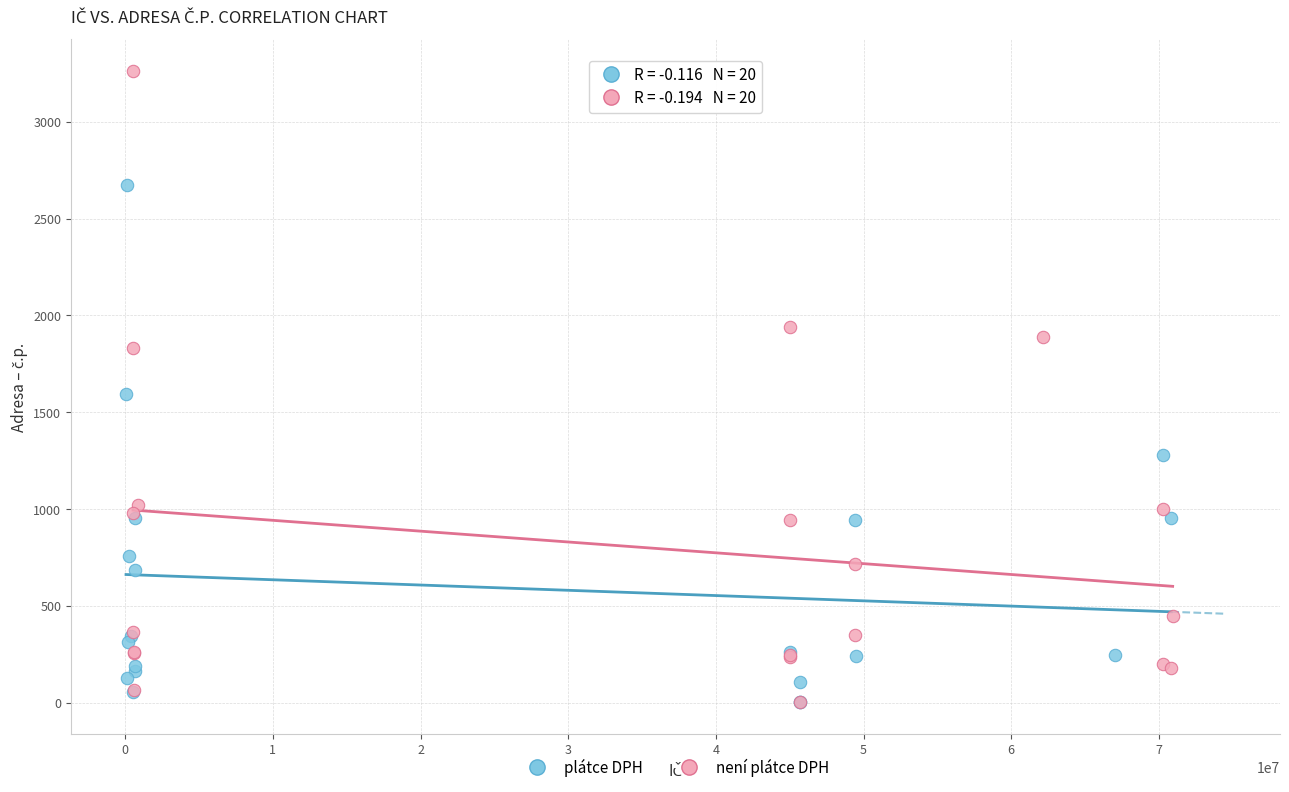

Which series reaches the maximum Y coordinate?

není plátce DPH